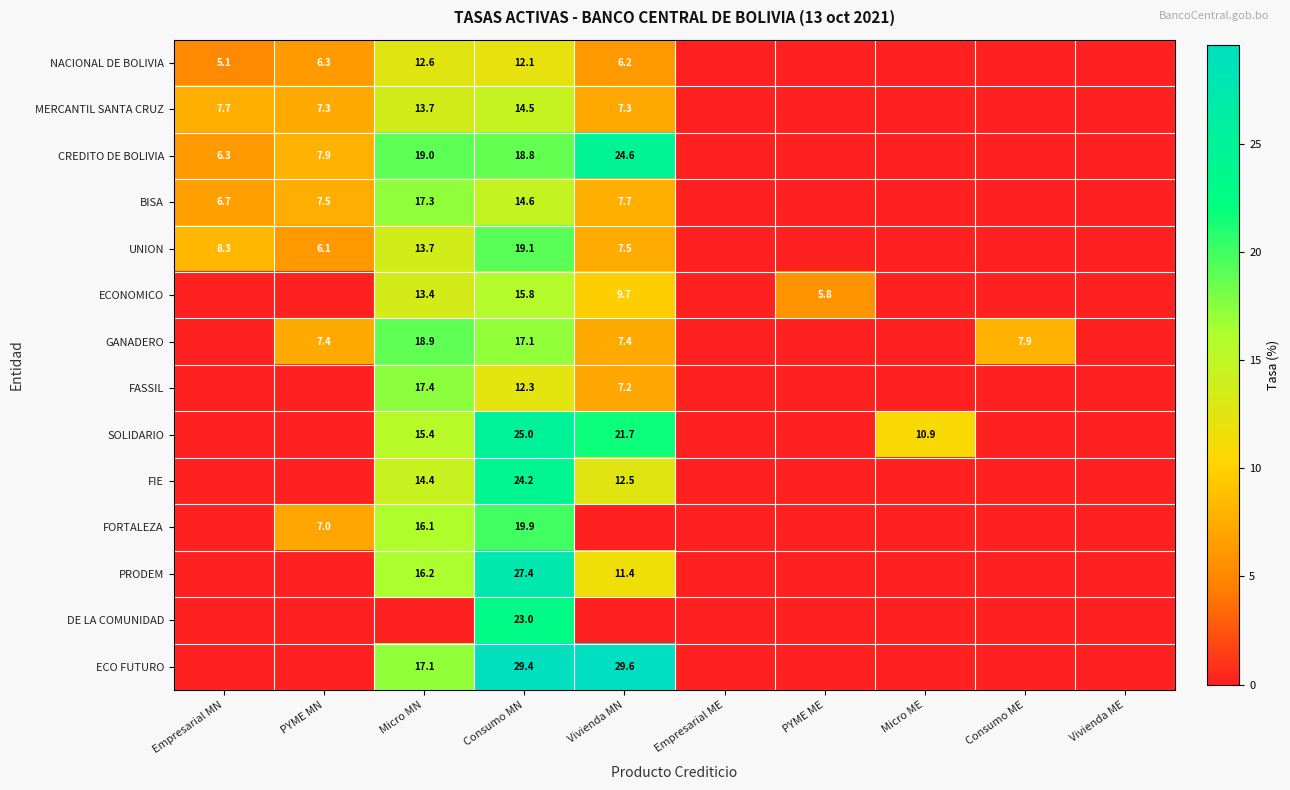

The ECONOMICO series shows 4.7 at Vivienda MN. True or false?

False